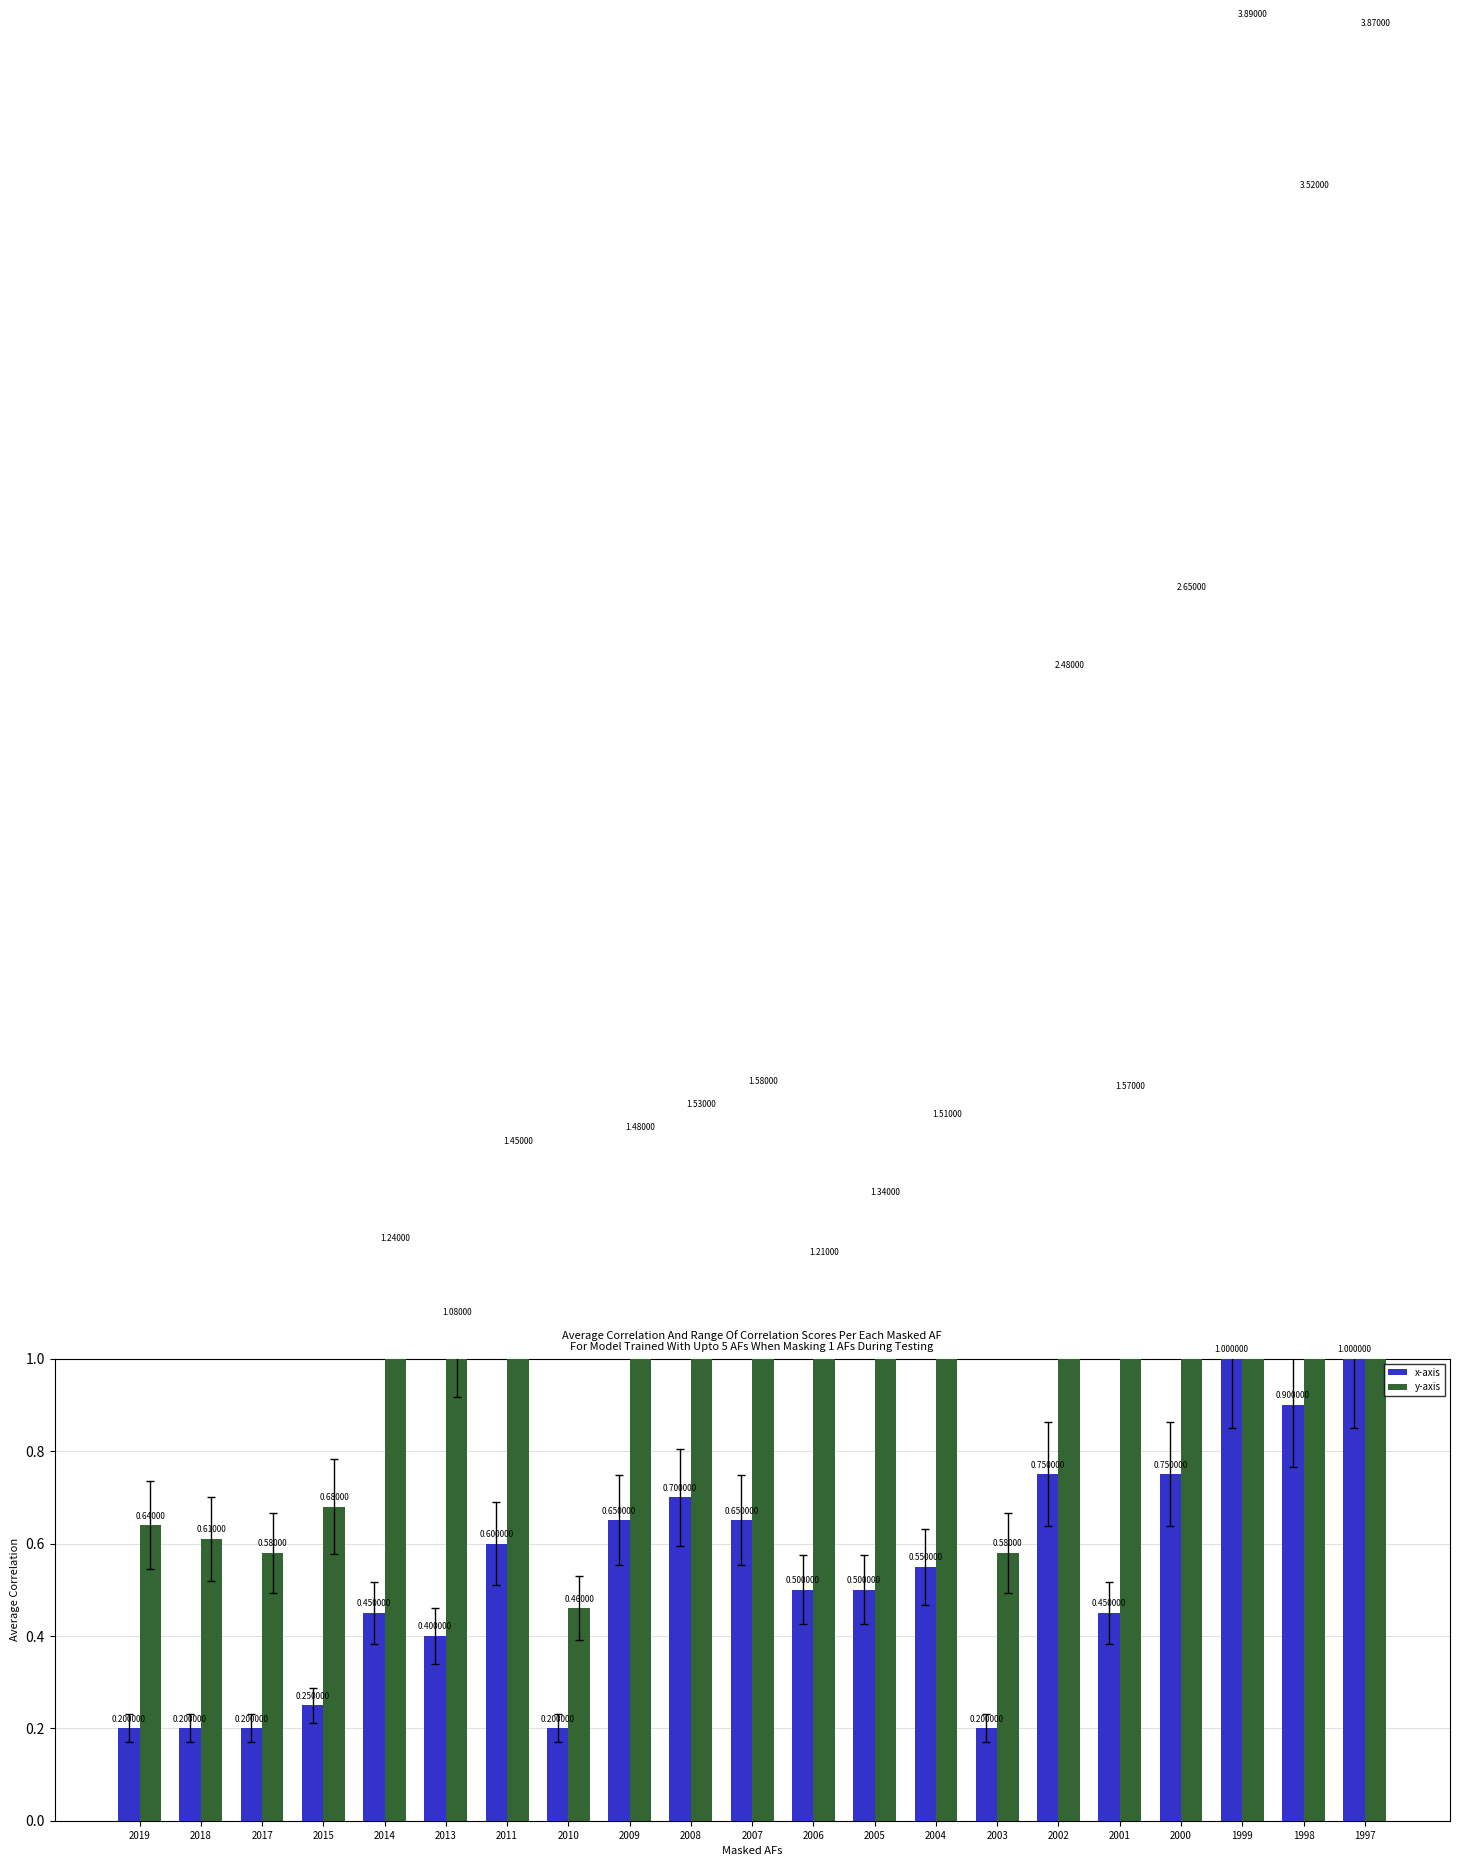

What is the spread (max minus min) of values at 1998?

2.6